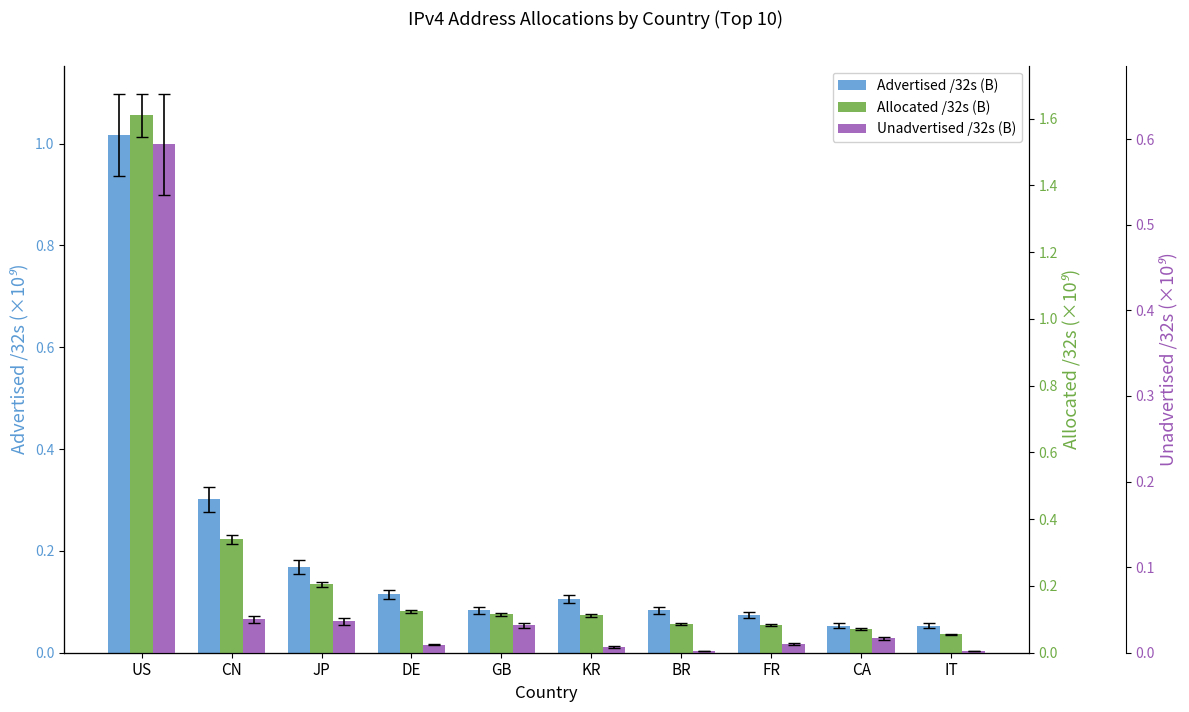

Reading right to left, what are all the values shown in this chart?

Advertised /32s (B): 0.1	0.1	0.1	0.1	0.1	0.1	0.1	0.2	0.3	1.0
Allocated /32s (B): 0.1	0.1	0.1	0.1	0.1	0.1	0.1	0.2	0.3	1.6
Unadvertised /32s (B): 0.0	0.0	0.0	0.0	0.0	0.0	0.0	0.0	0.0	0.6